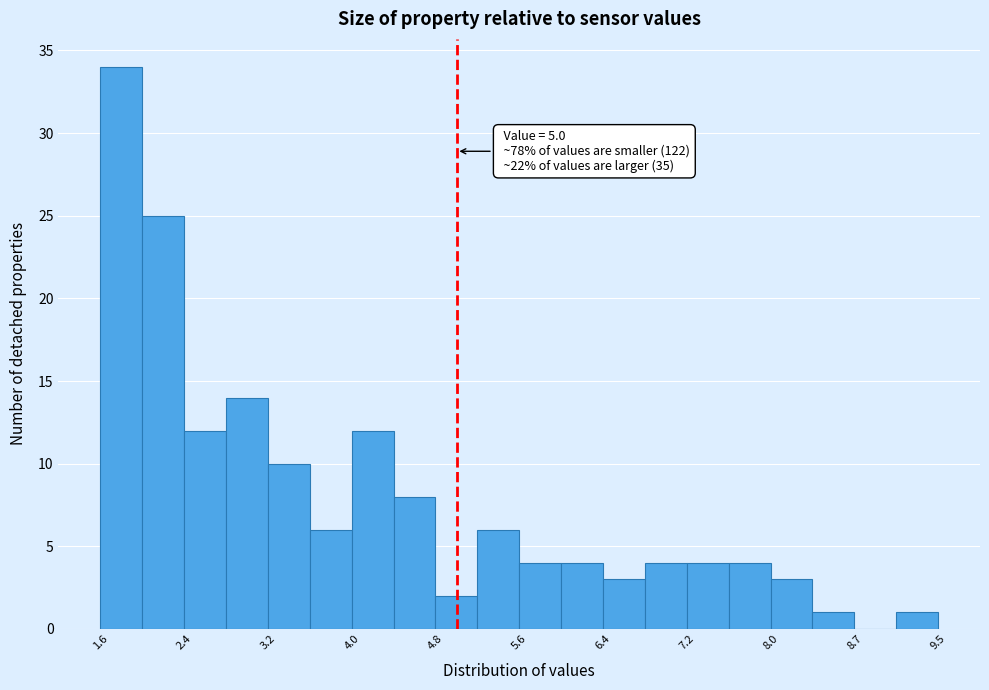

Read against the x-axis, roughly where is the centre of the tallest bar?

1.8